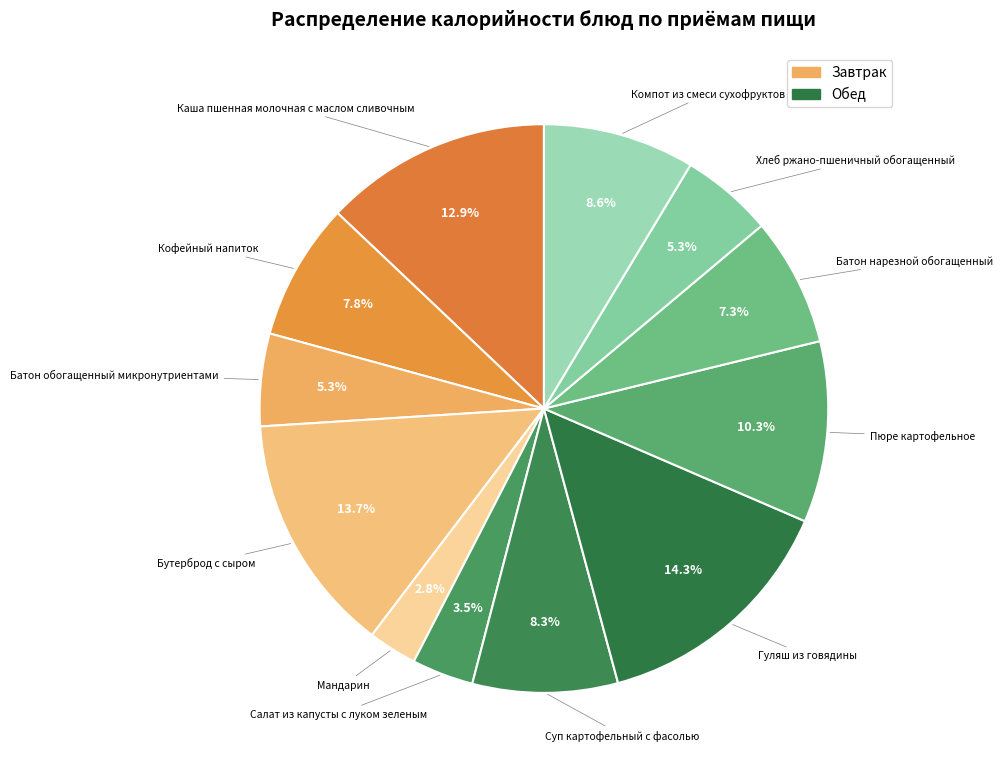

How many segments does this pie chart have?

12